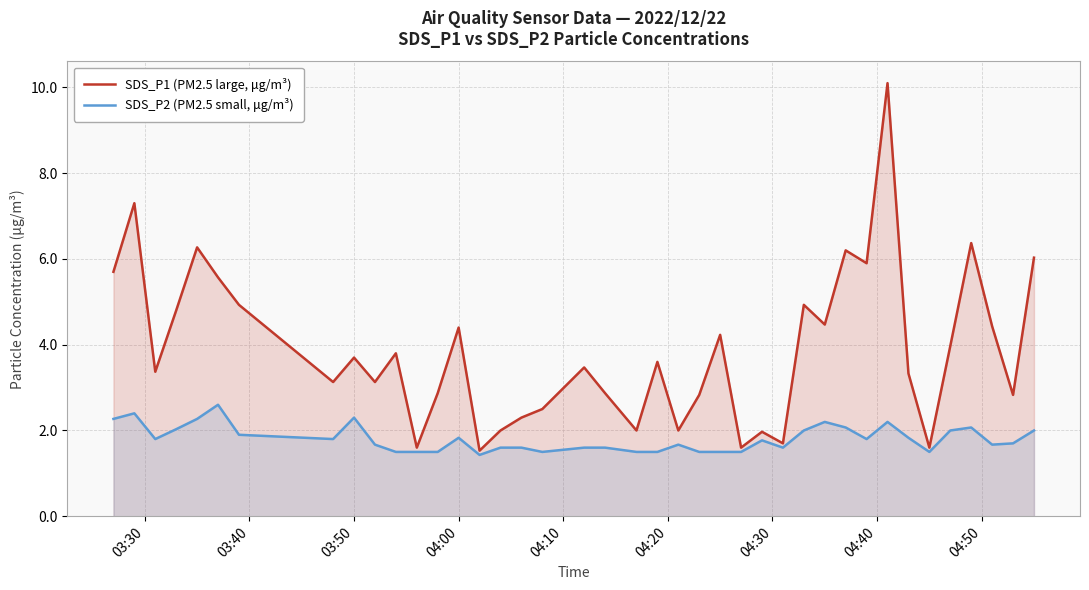

Which series has the widest spread of values?

SDS_P1 (PM2.5 large, μg/m³)